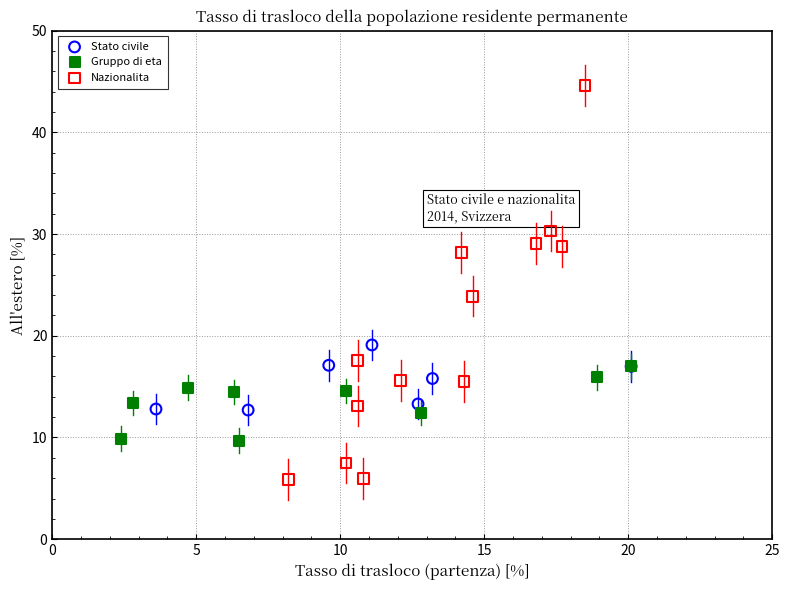

Which series contains the lowest Y value?

Nazionalita